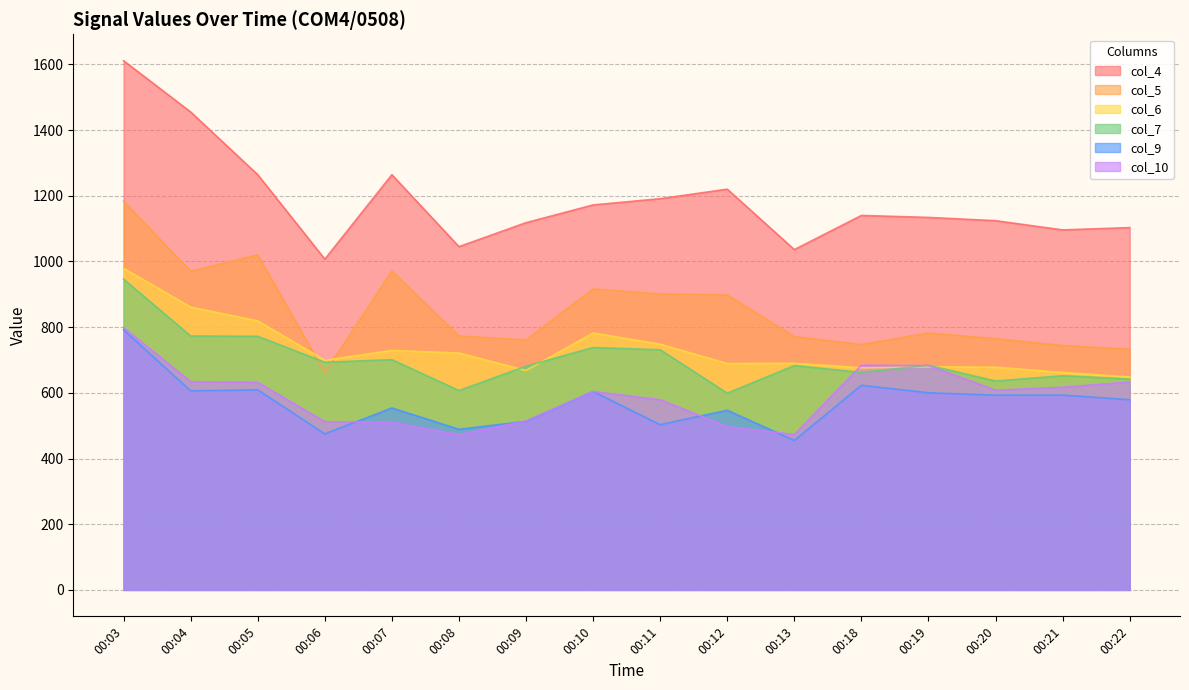

How many interior local peaks does the col_6 series have?

4